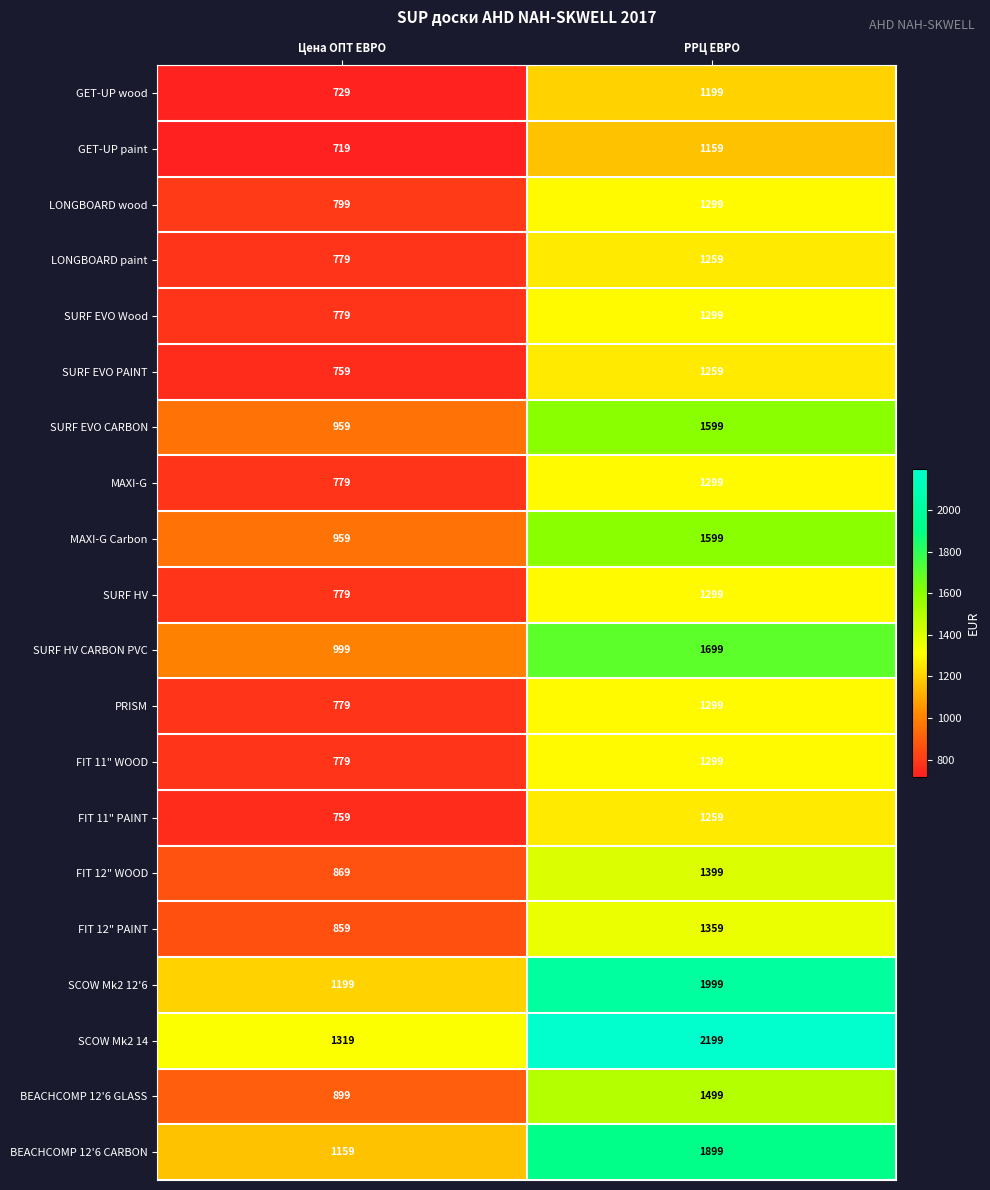

What is the minimum value for BEACHCOMP 12'6 CARBON?

1159